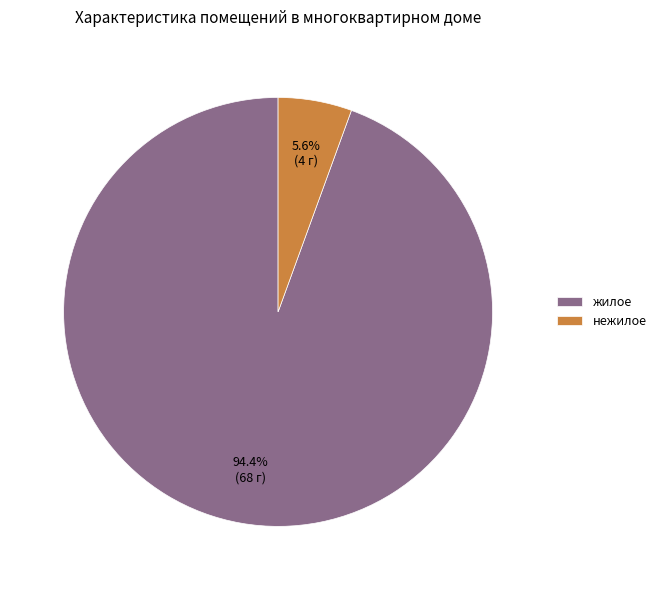

To the nearest percent, what percentage of the pie is жилое?

94%